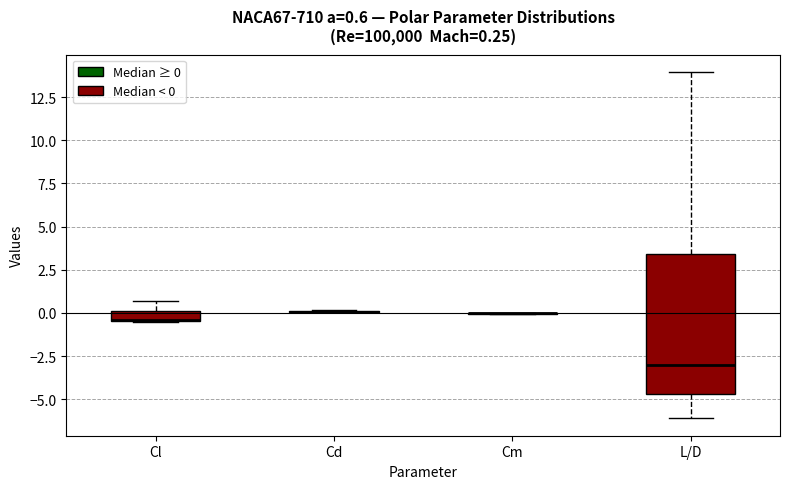

Which box is the tallest, from its lower edge to its upper edge?

L/D